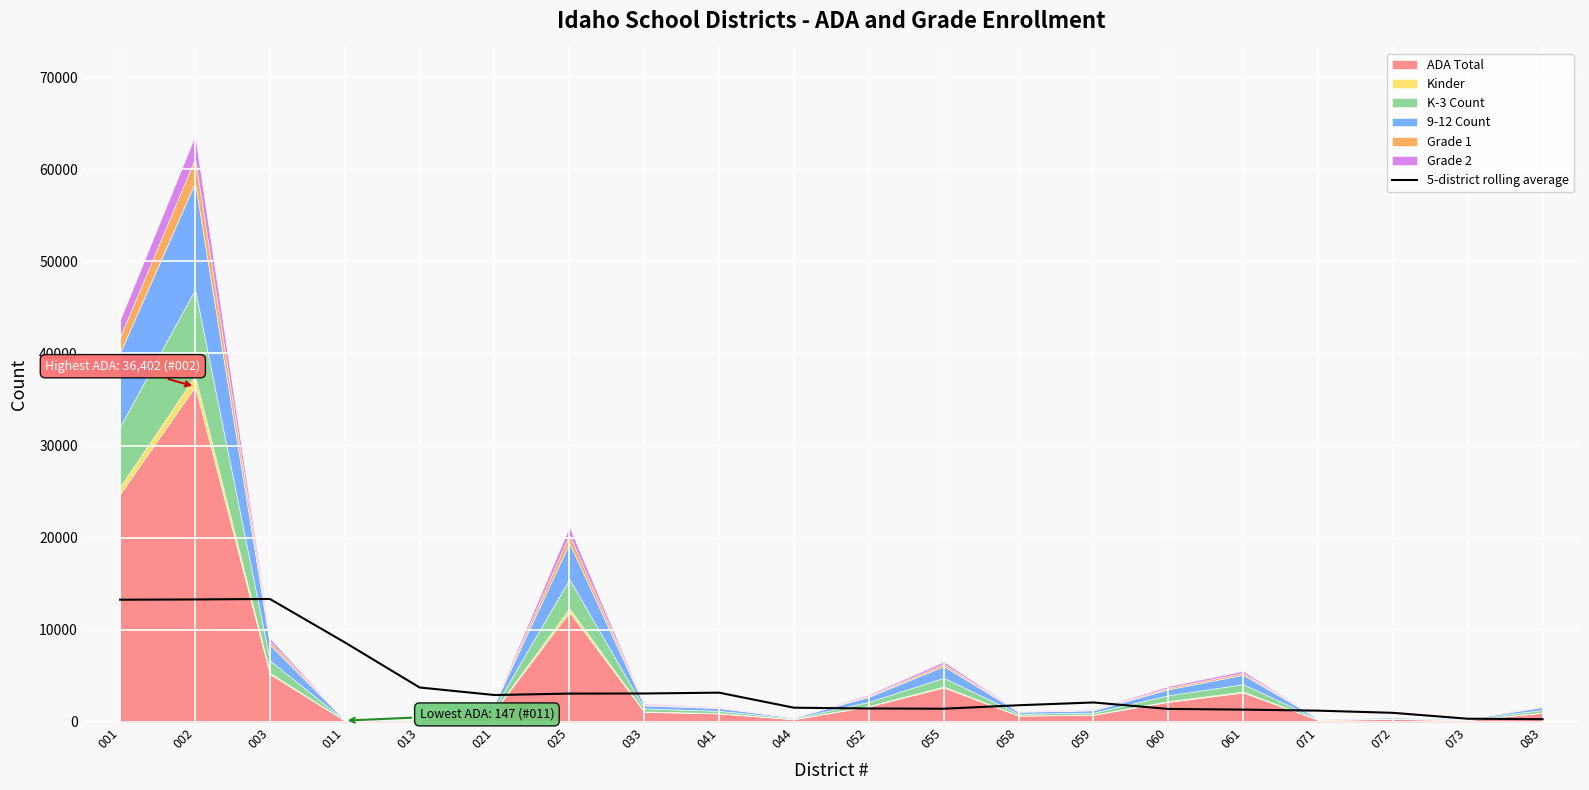

What is the change in value from 033 to 072?

-2098.4